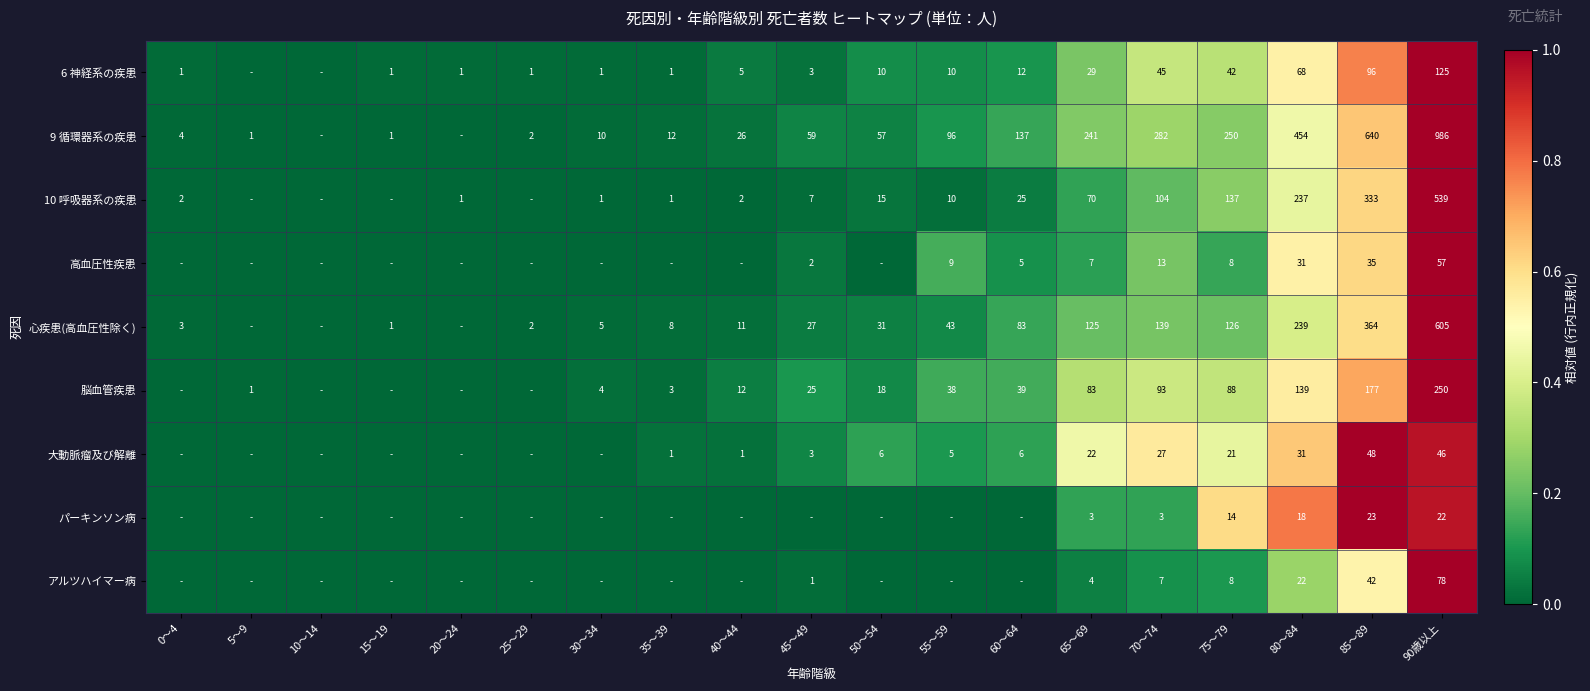

True or false: 心疾患(高血圧性除く) has a value of 5 at 30～34.

True